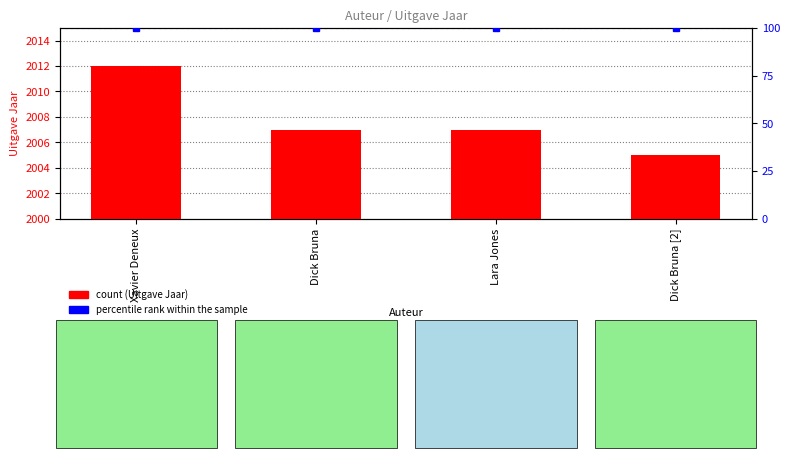

Is it true that Uitgave Jaar equals 2911 at Xavier Deneux?

False